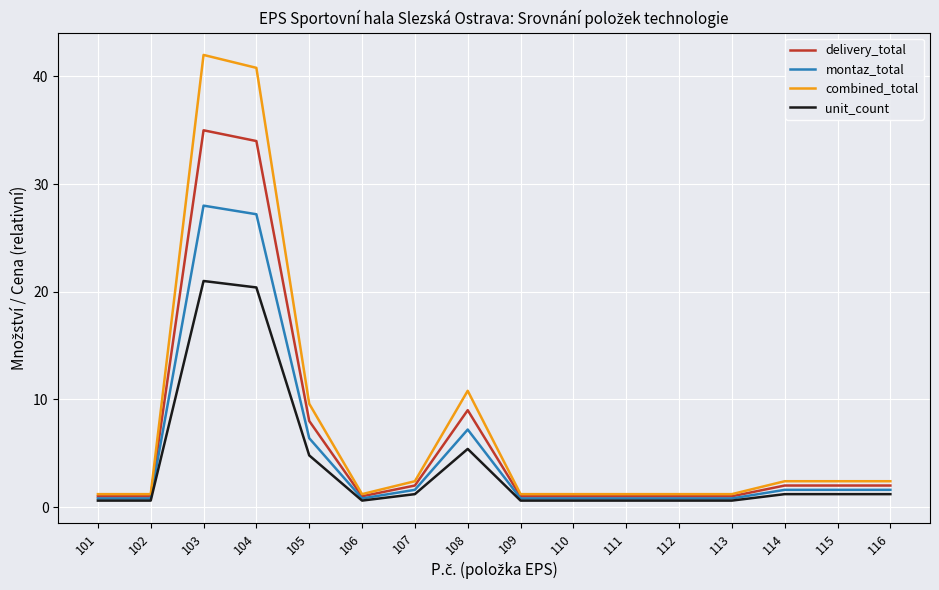

Which series has the largest total across all categories?

combined_total